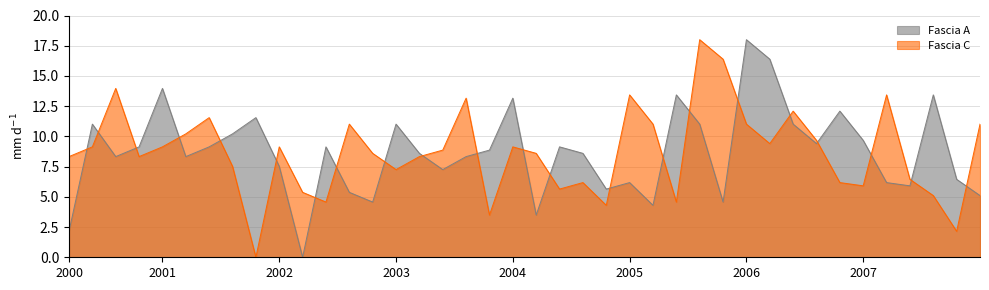

At 2000, list the series in order from smallest to largest.

Fascia A, Fascia C